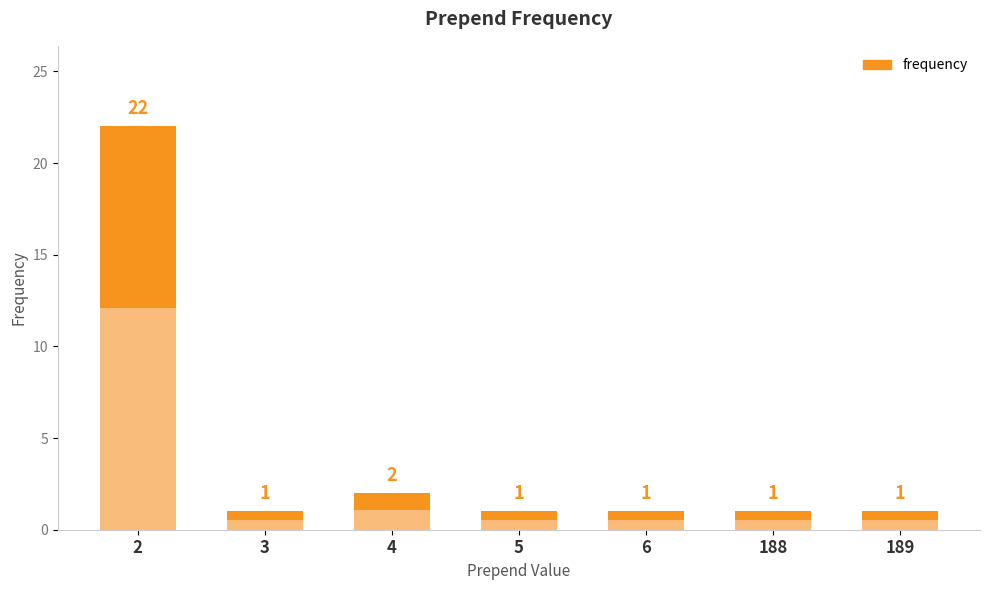

Where is the data nearest to the value 11?

4